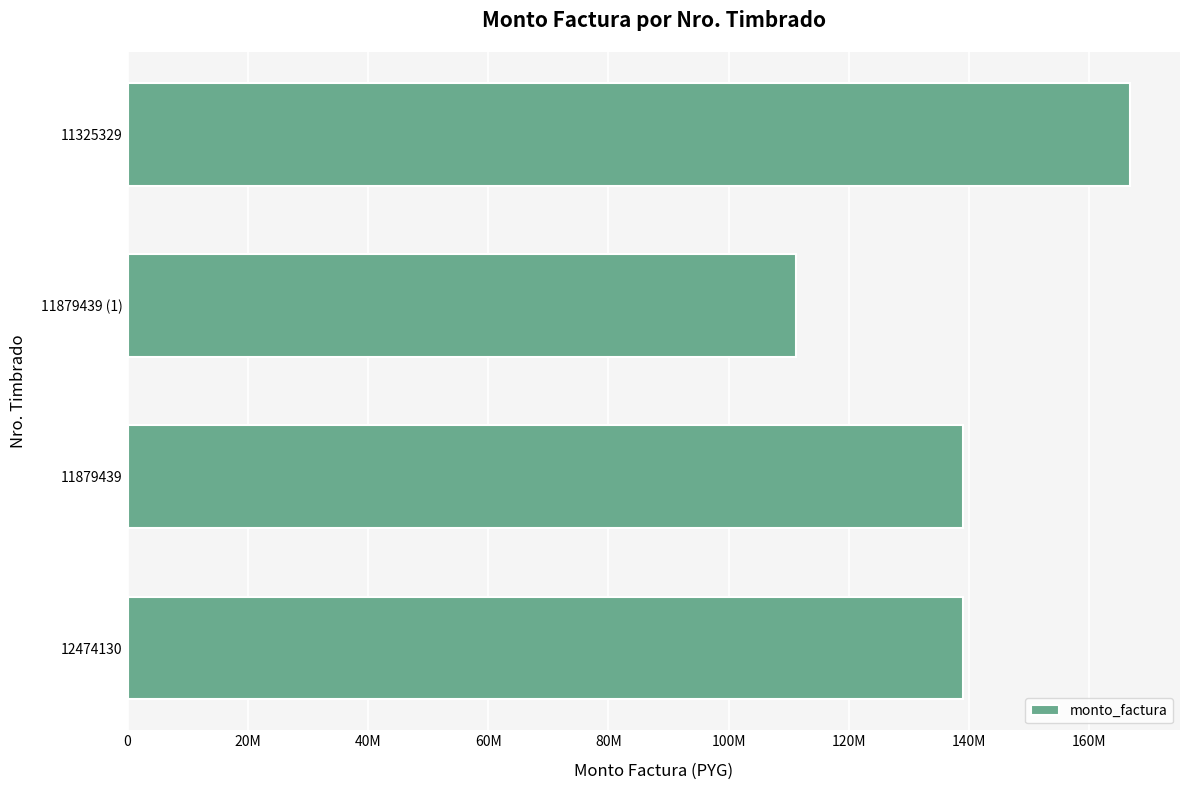

Does the chart contain any negative values?

No